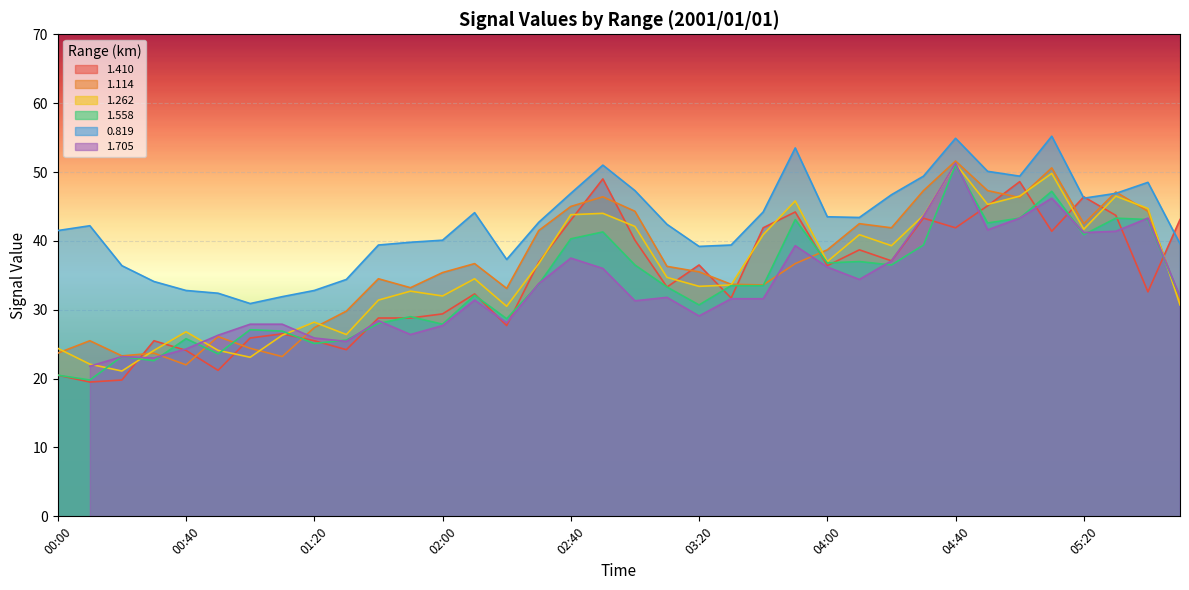

Is the value of 1.558 at 01:20 greater than the value of 1.410 at 03:40?

No